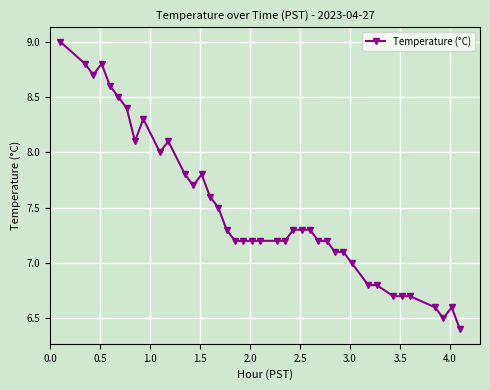

What is the minimum value shown in the chart?

6.4